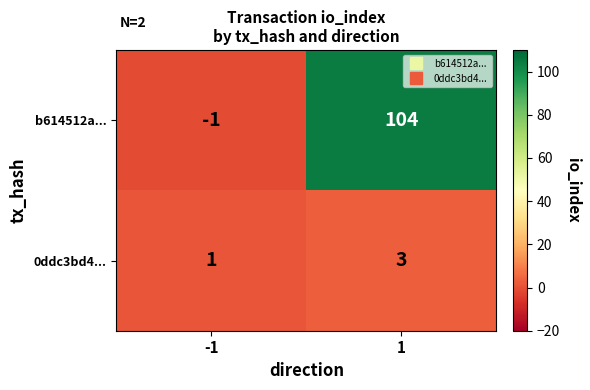

Which category has the lowest value across all series?

-1